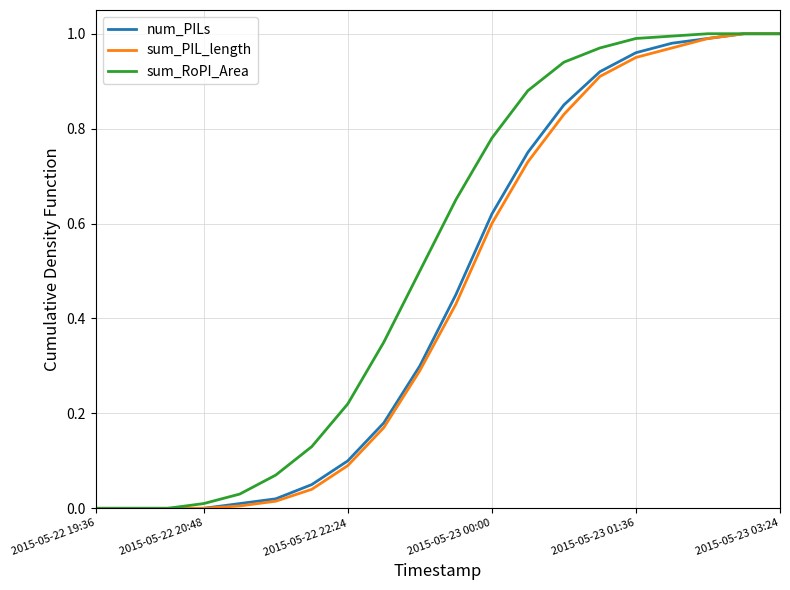

Which series has the largest total across all categories?

sum_RoPI_Area